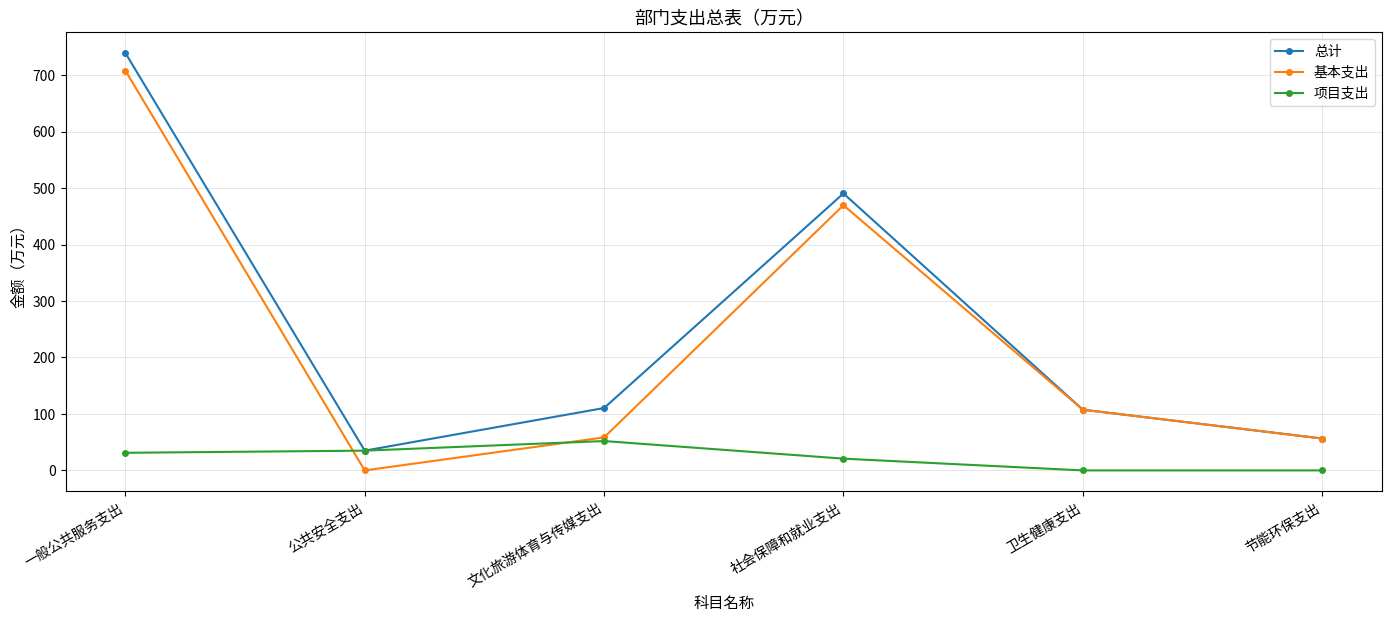

What is the difference between the maximum and minimum values in the 项目支出 series?

52.0